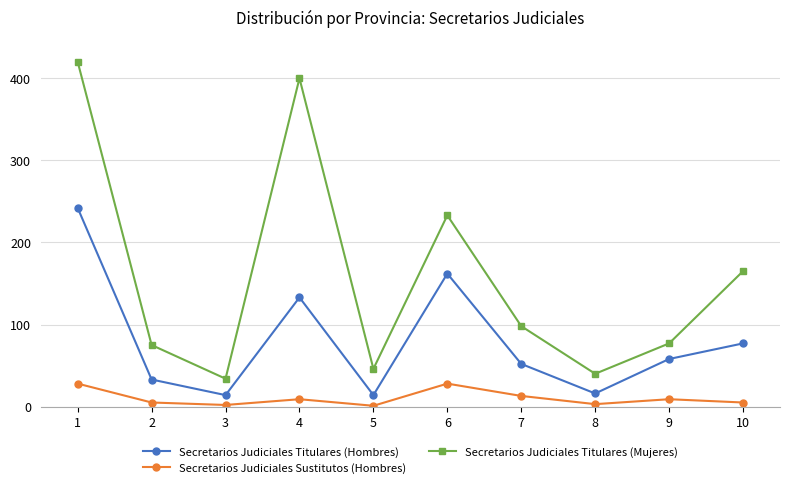

List the series in order of their overall mean, lowest first.

Secretarios Judiciales Sustitutos (Hombres), Secretarios Judiciales Titulares (Hombres), Secretarios Judiciales Titulares (Mujeres)